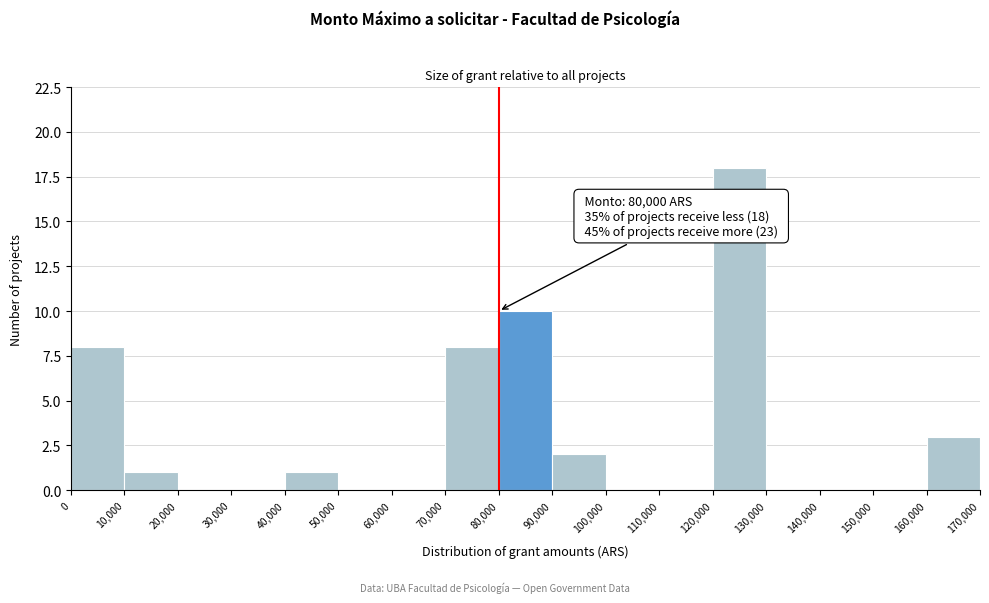

Which range on the x-axis has the tallest bar?

120,000 to 130,000